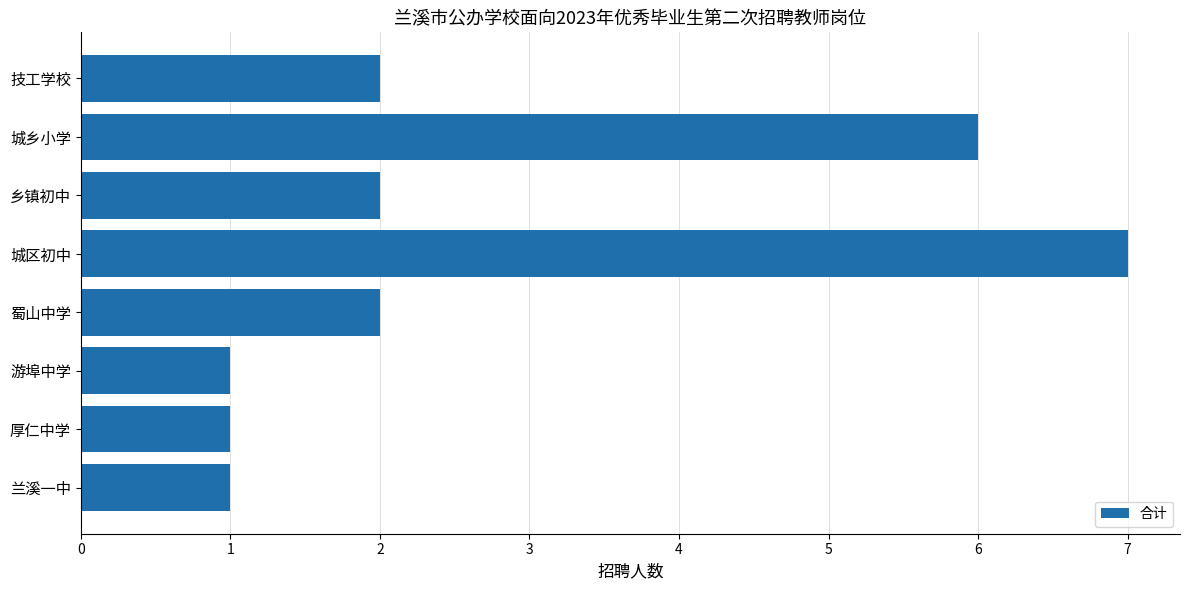

What is the greatest value displayed?

7